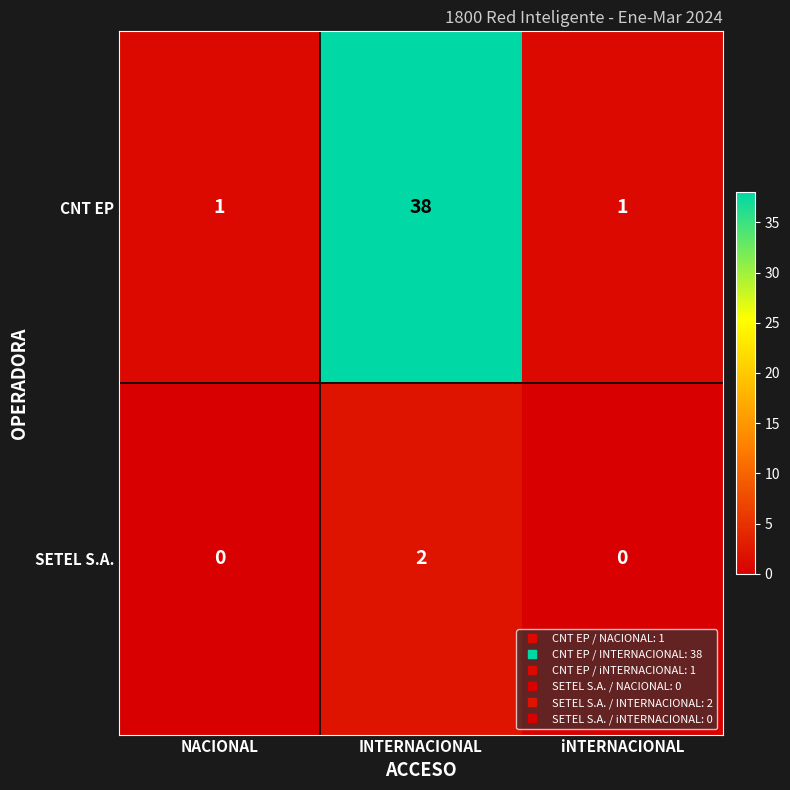

Which series has the largest range (max minus min)?

CNT EP